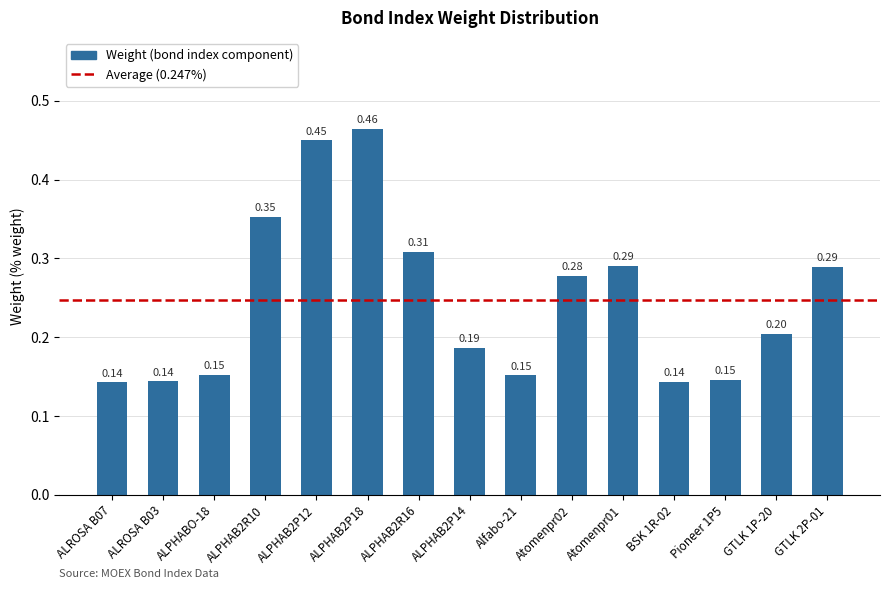

Which has a higher value, GTLK 1P-20 or GTLK 2P-01?

GTLK 2P-01